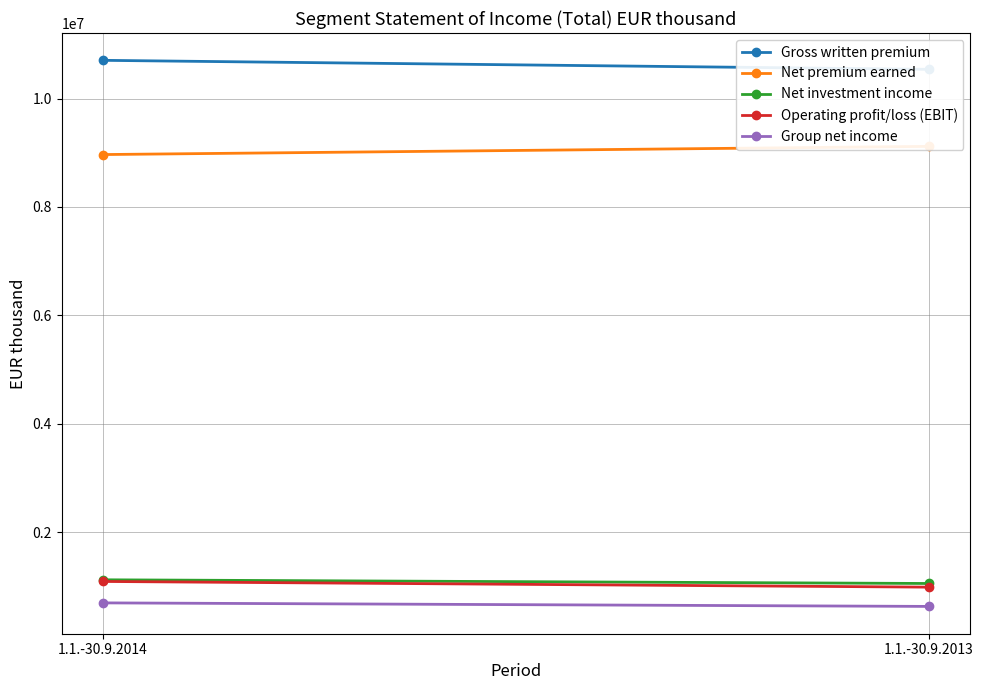

What is the highest value of the Net investment income series?

1121306